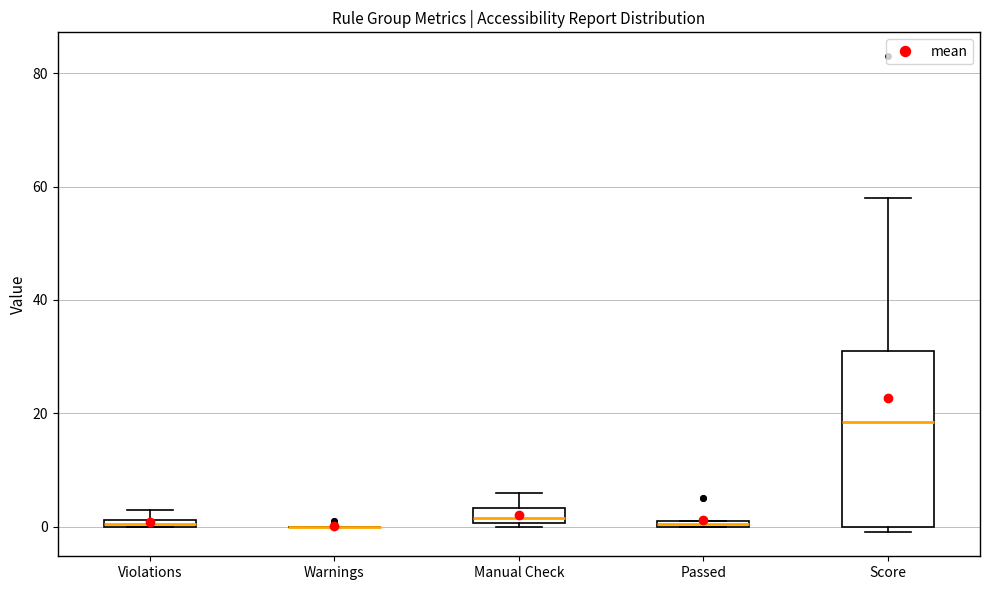

Which box is the tallest, from its lower edge to its upper edge?

Score